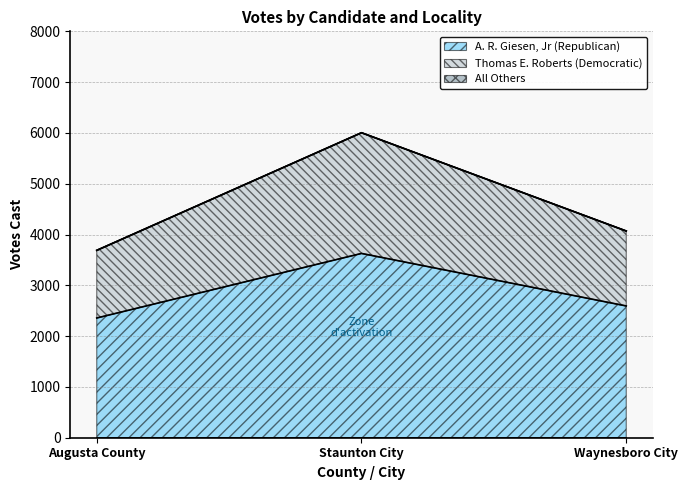

What is the label of the 1st point from the left?

Augusta County